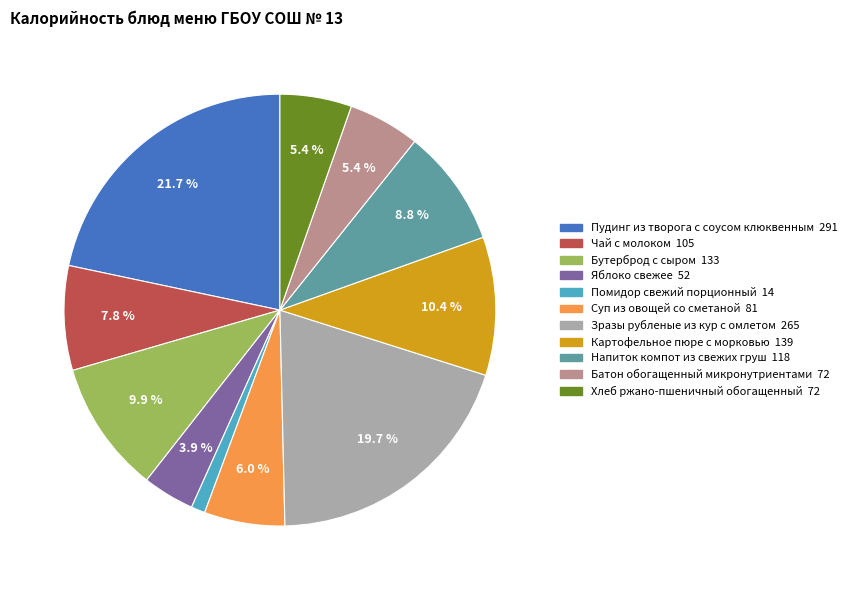

How many slices are in this pie chart?

11